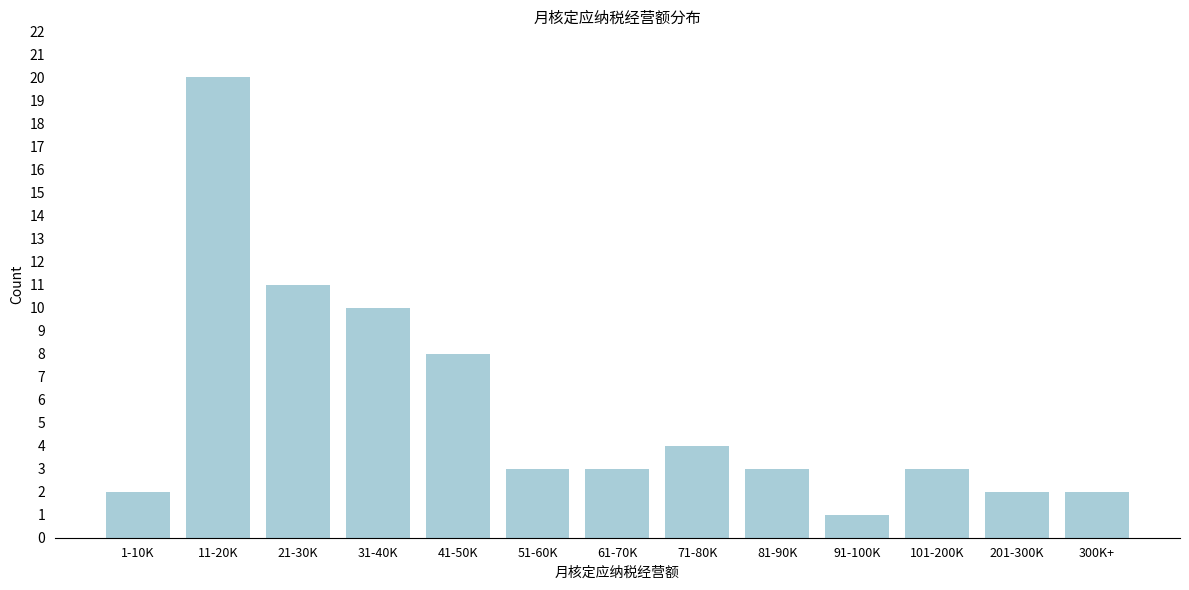

Reading left to right, transcribe all the data shown in this chart.

2	20	11	10	8	3	3	4	3	1	3	2	2